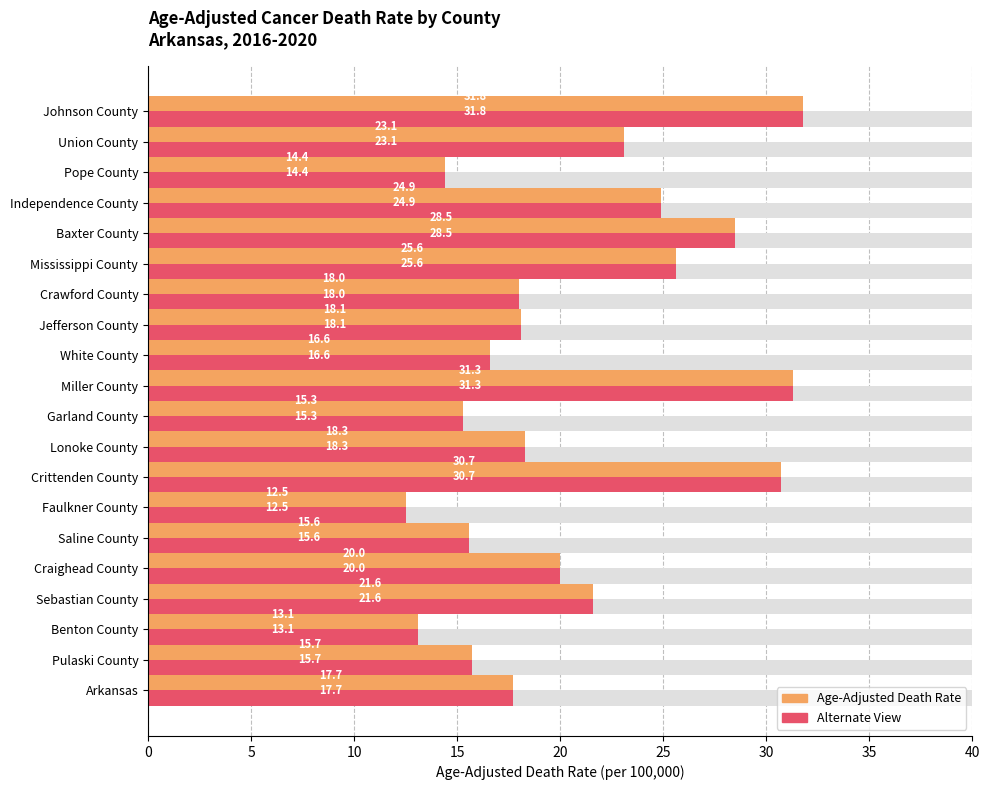

How many data points does each series have?

20